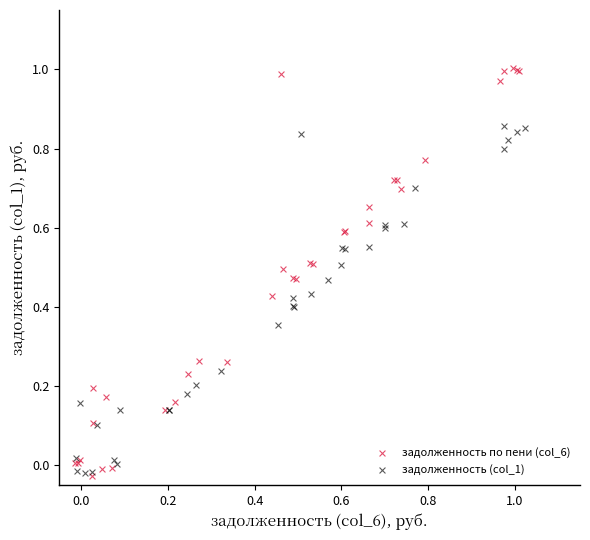

Which series has the largest Y range (max minus min)?

задолженность по пени (col_6)